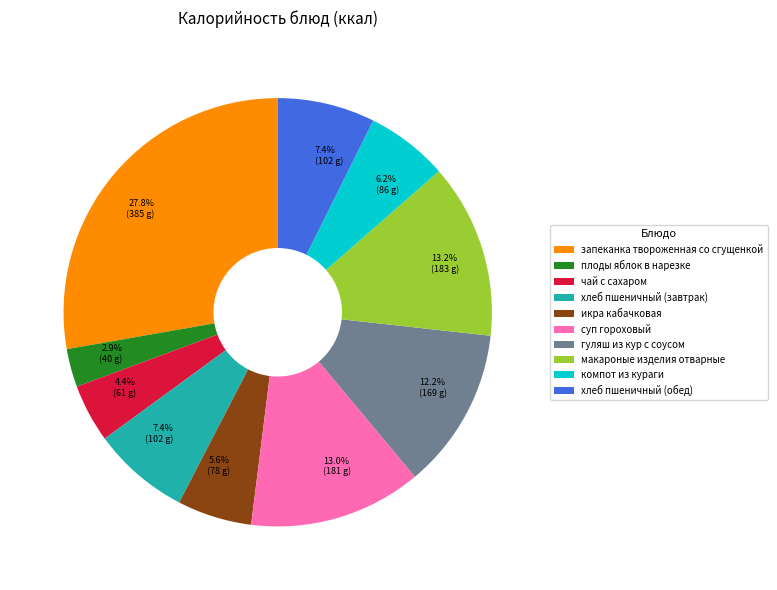

To the nearest percent, what portion does плоды яблок в нарезке represent?

3%